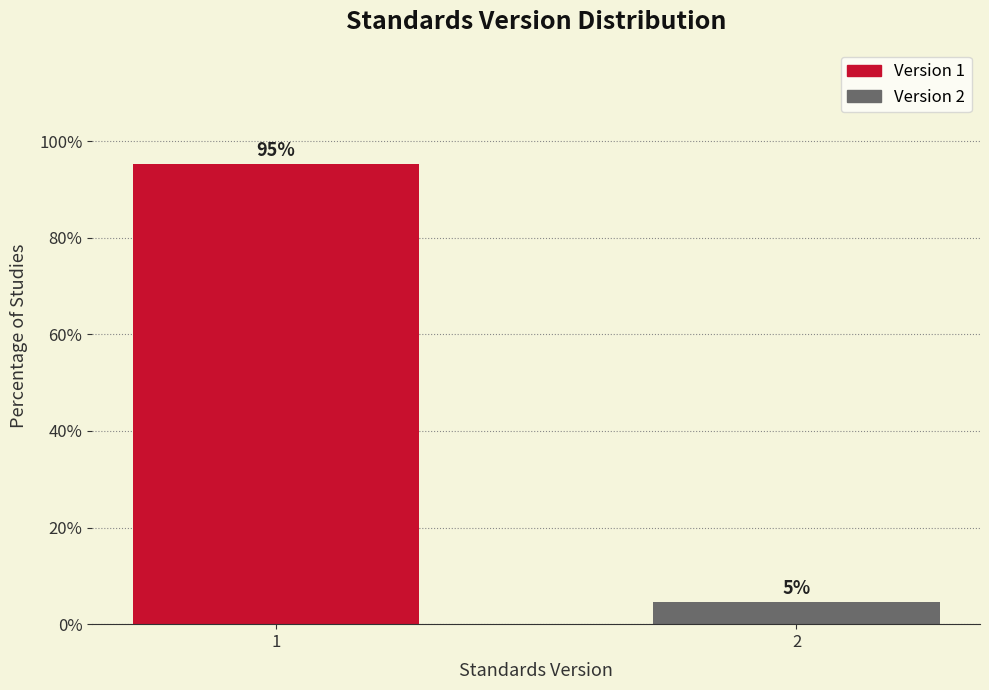

What is the value of the 1st bar from the left?

95.3